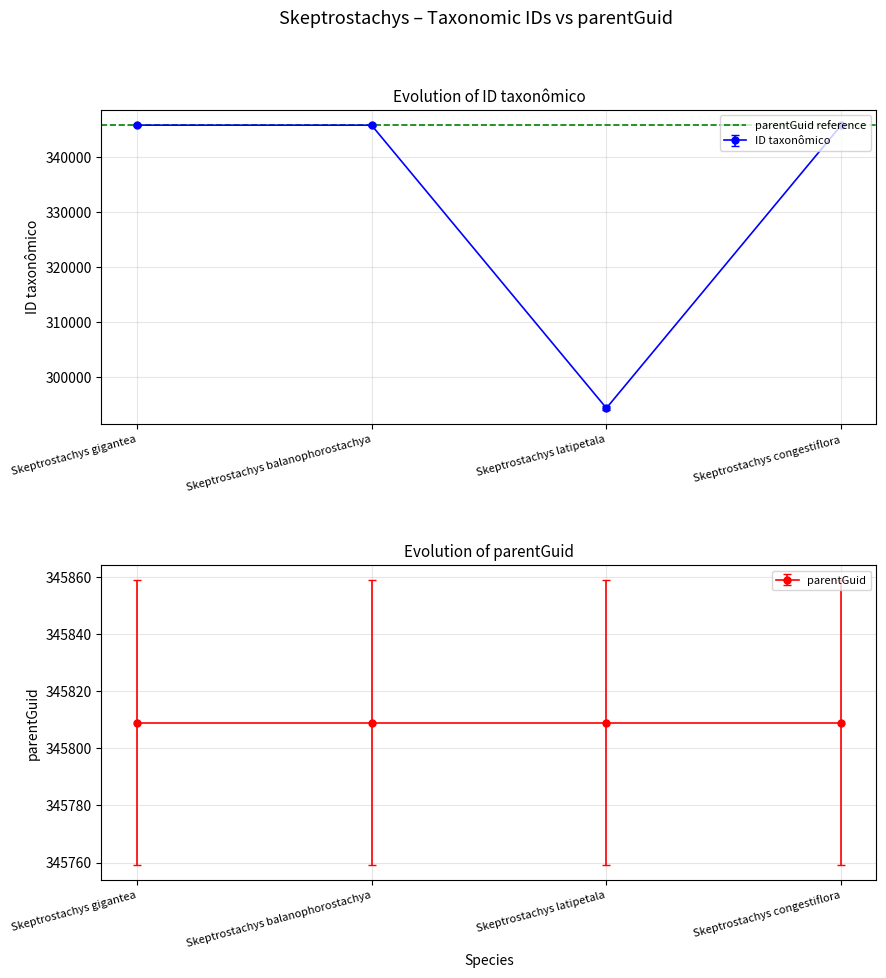

How many data points does each series have?

4